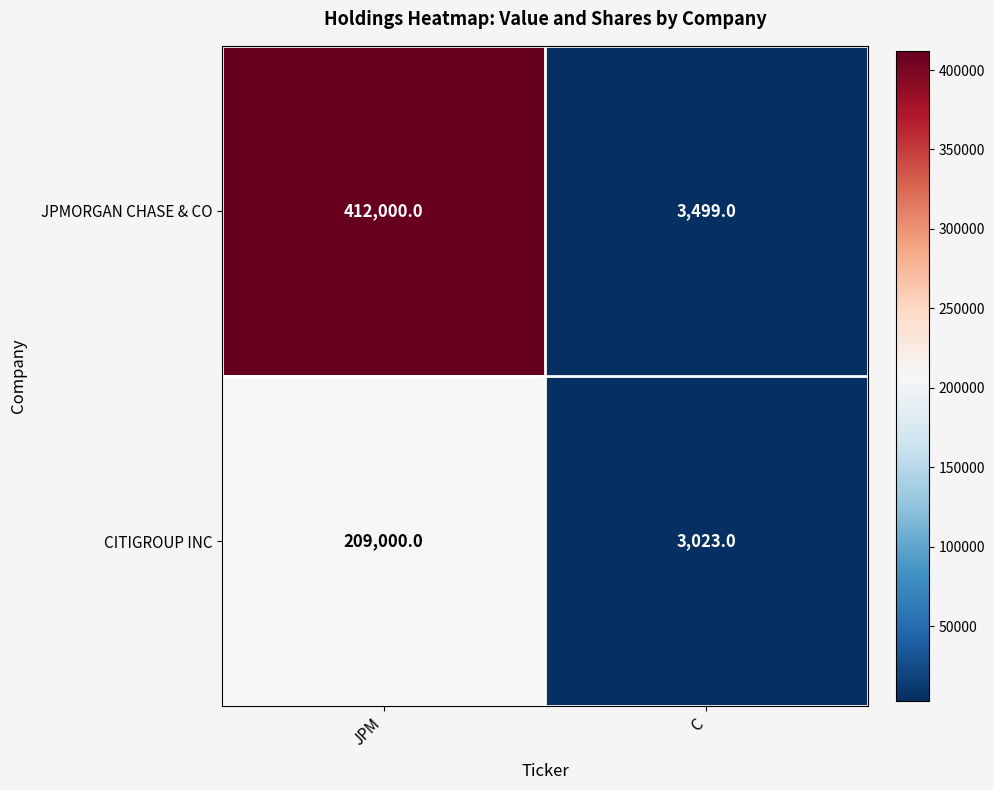

At which category is the sum across all series the highest?

JPM